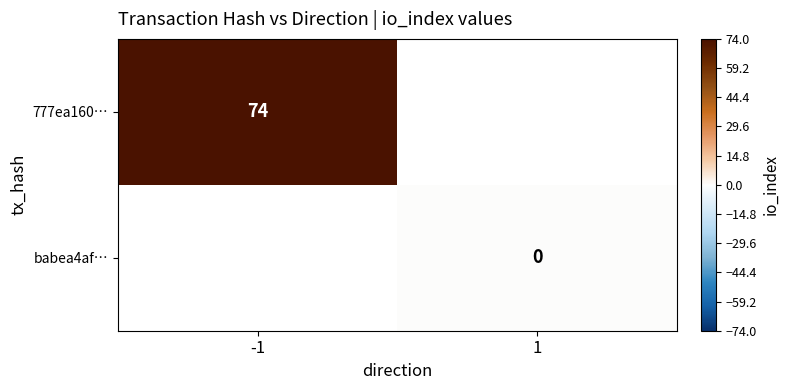

How many positive values does the 777ea160… series have?

1